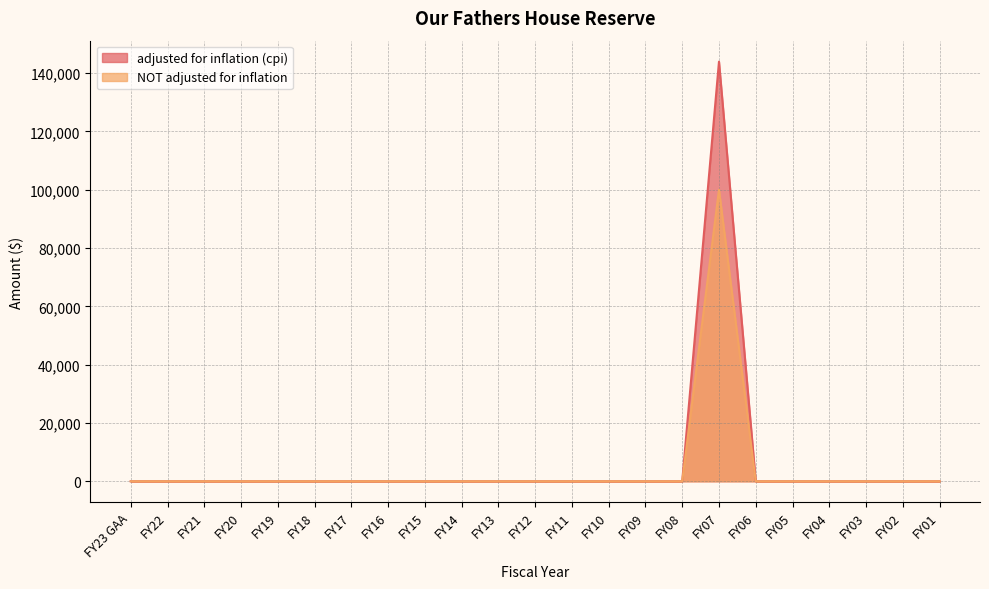

True or false: NOT adjusted for inflation has a value of 0 at FY11.

True